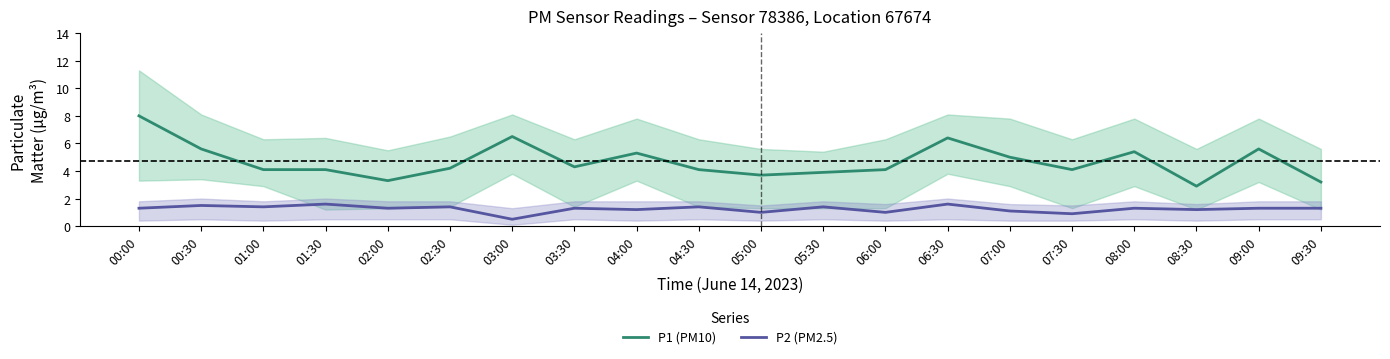

In P1 (PM10), how many points are higher than both neighbors (excluding endpoints)?

5